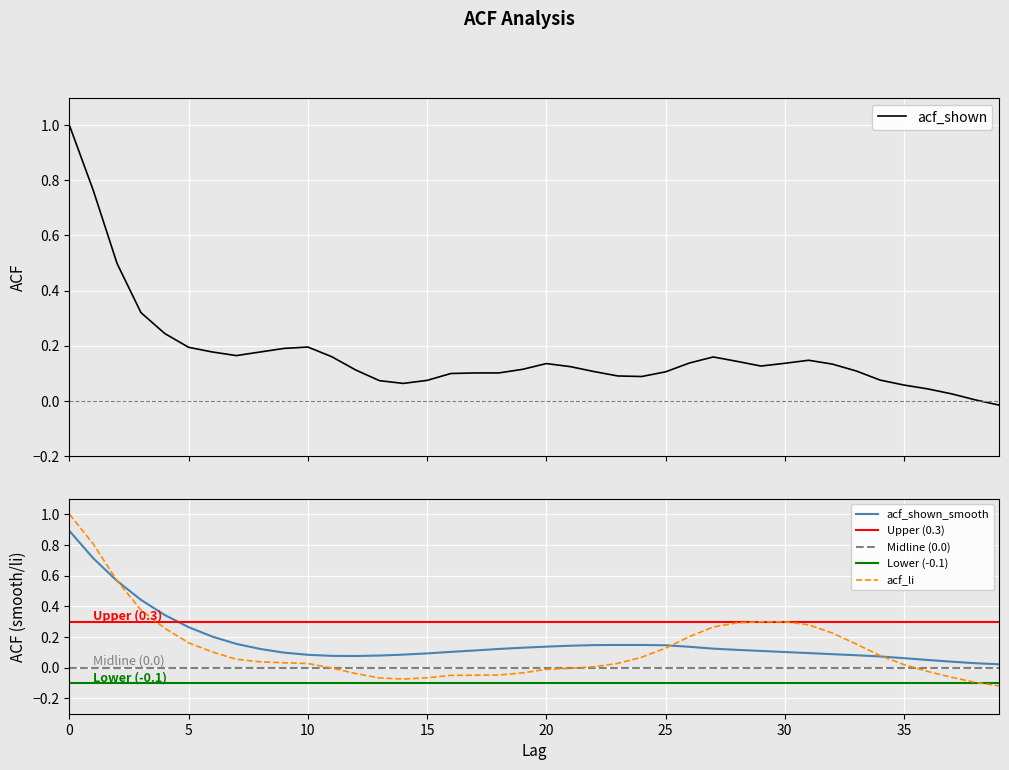

Between which two adjacent categories do acf_li and acf_shown first intersect?

4 and 5